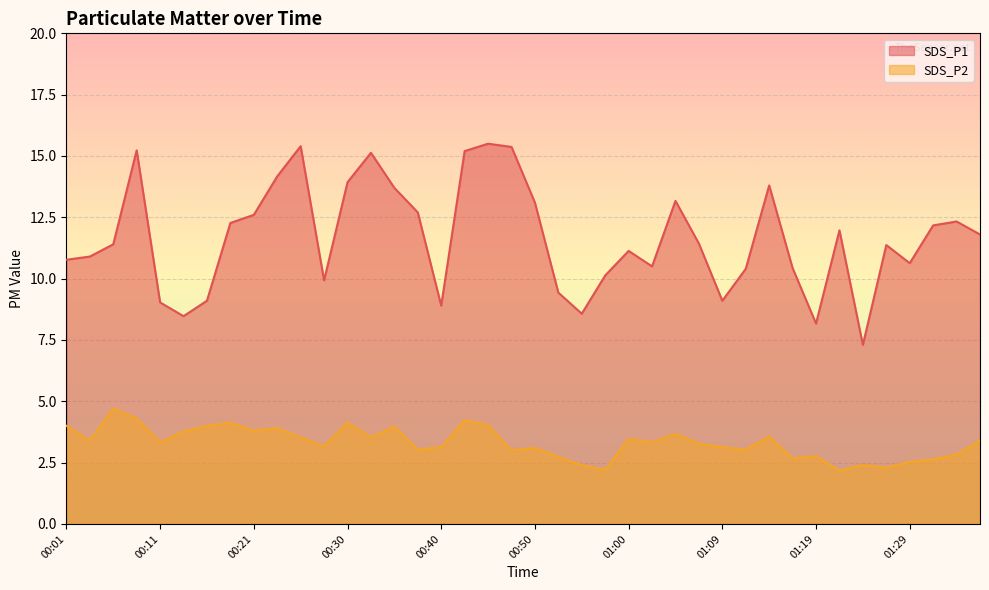

At which category is the sum across all series the highest?

00:08